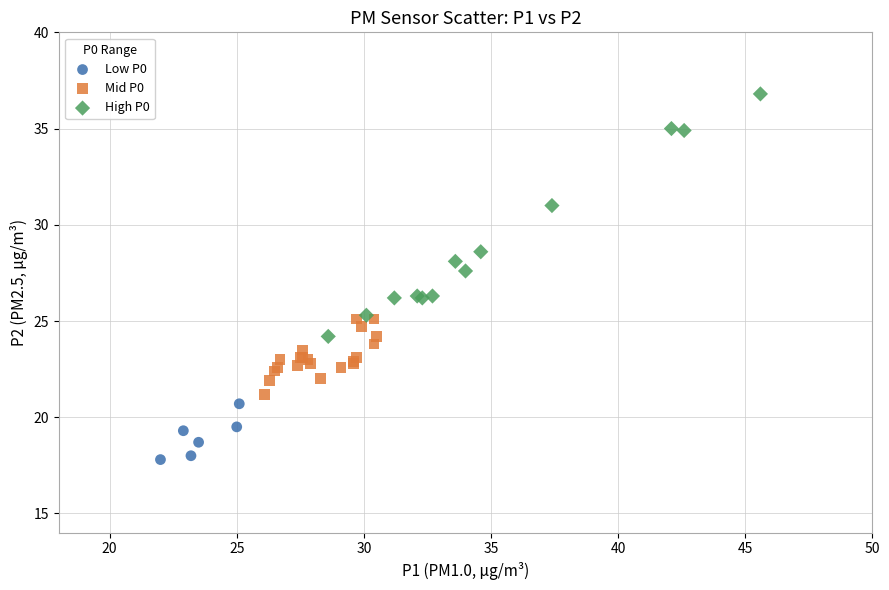

Which series reaches the minimum Y coordinate?

Low P0